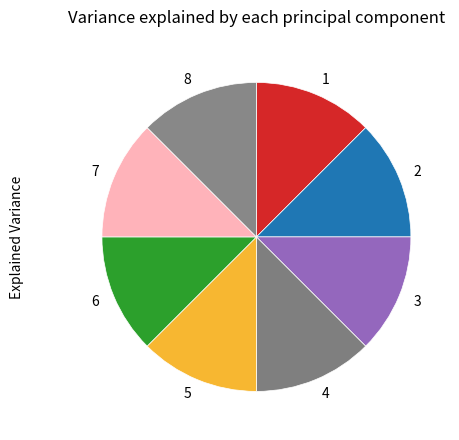

Is it true that 7 is 12% of the pie?

True